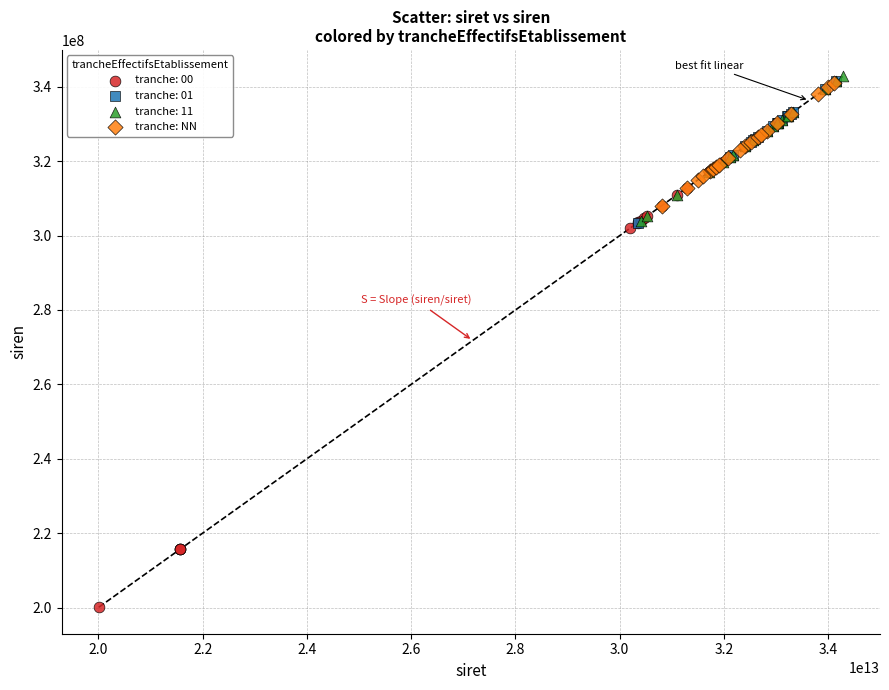

Which series has the largest Y range (max minus min)?

tranche: 00